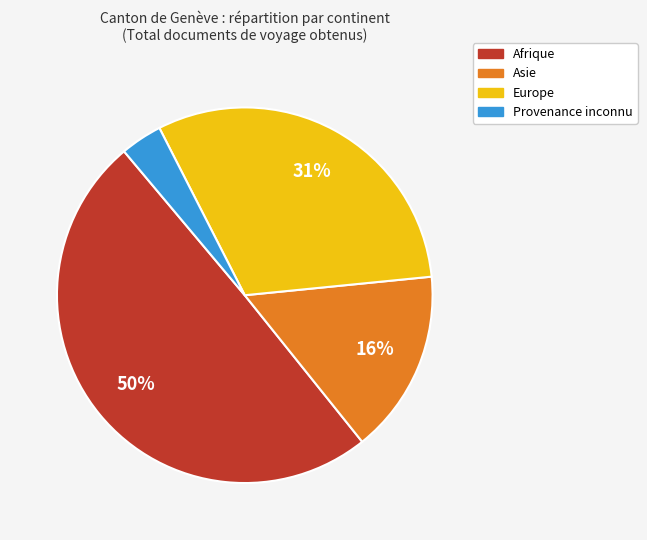

Which slice is the smallest?

Provenance inconnu